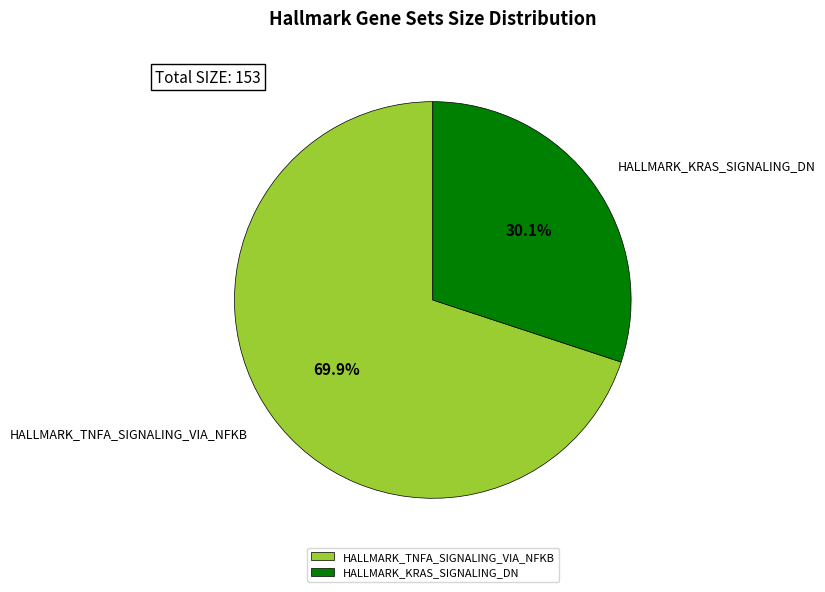

To the nearest percent, what portion does HALLMARK_KRAS_SIGNALING_DN represent?

30%